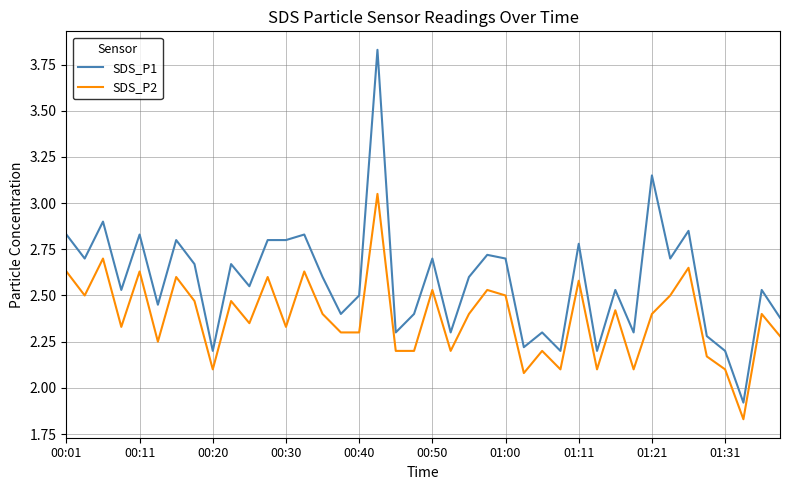

Which series has the largest total across all categories?

SDS_P1